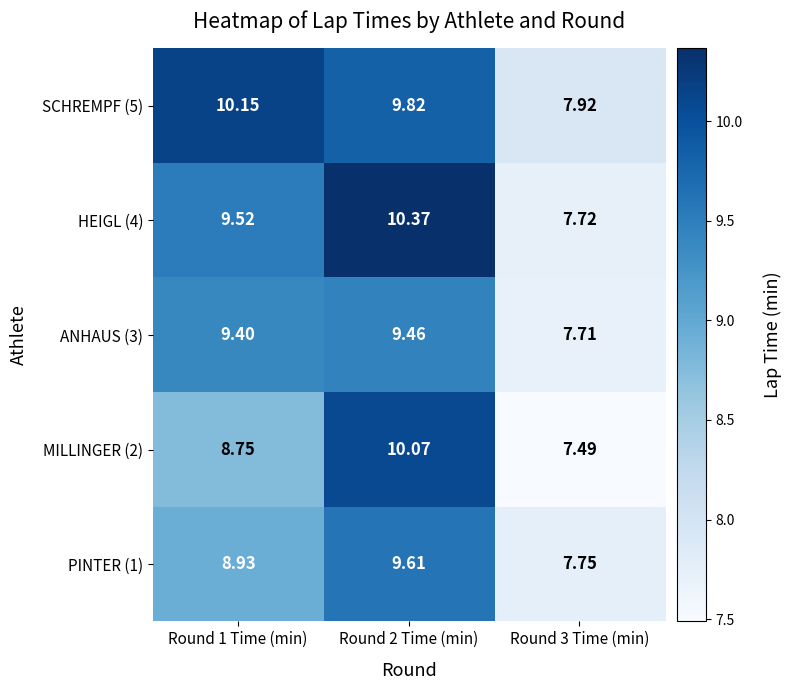

Is the value of HEIGL (4) at Round 3 Time (min) greater than the value of MILLINGER (2) at Round 2 Time (min)?

No